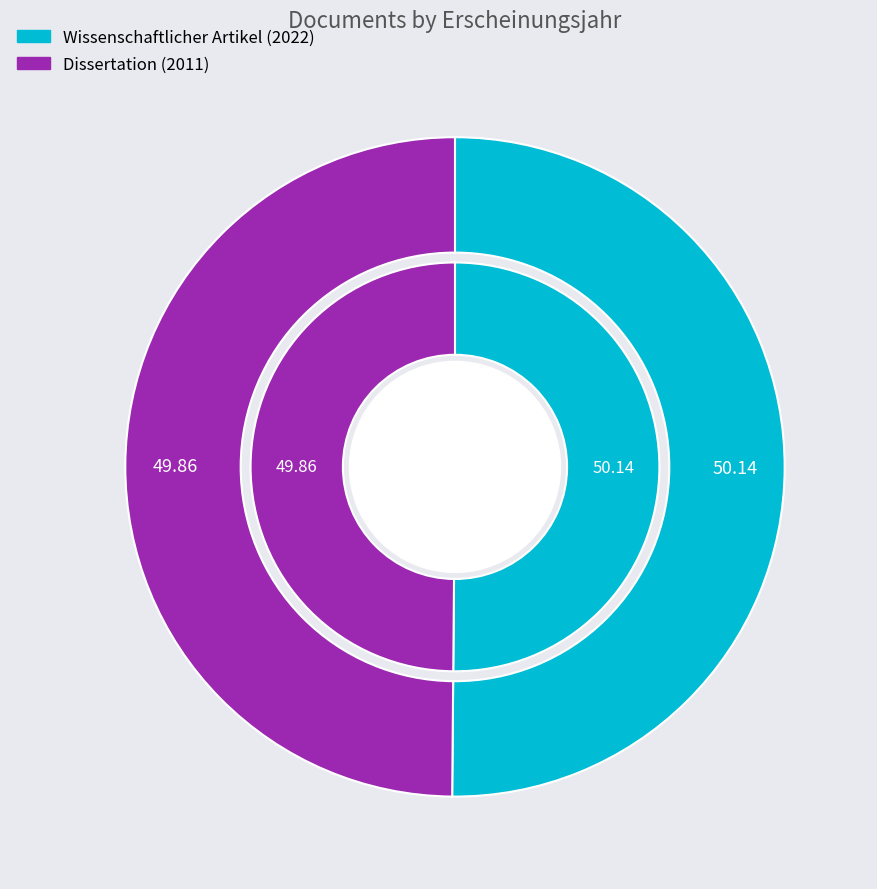

Which category accounts for the majority?

Wissenschaftlicher Artikel